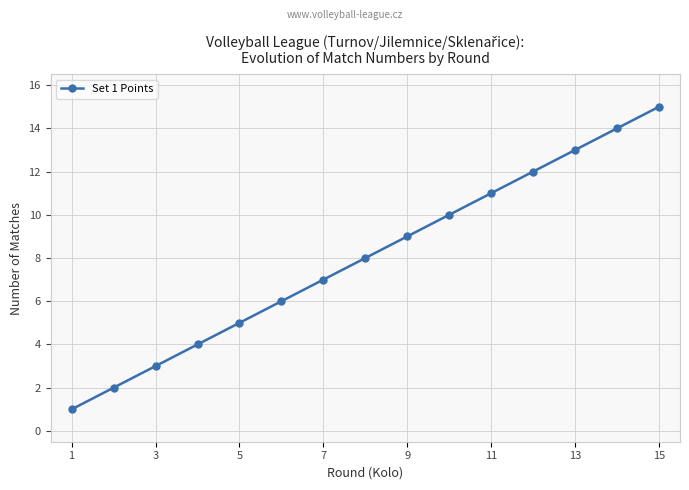

True or false: there are more than 1 points higher than both neighbors.

False